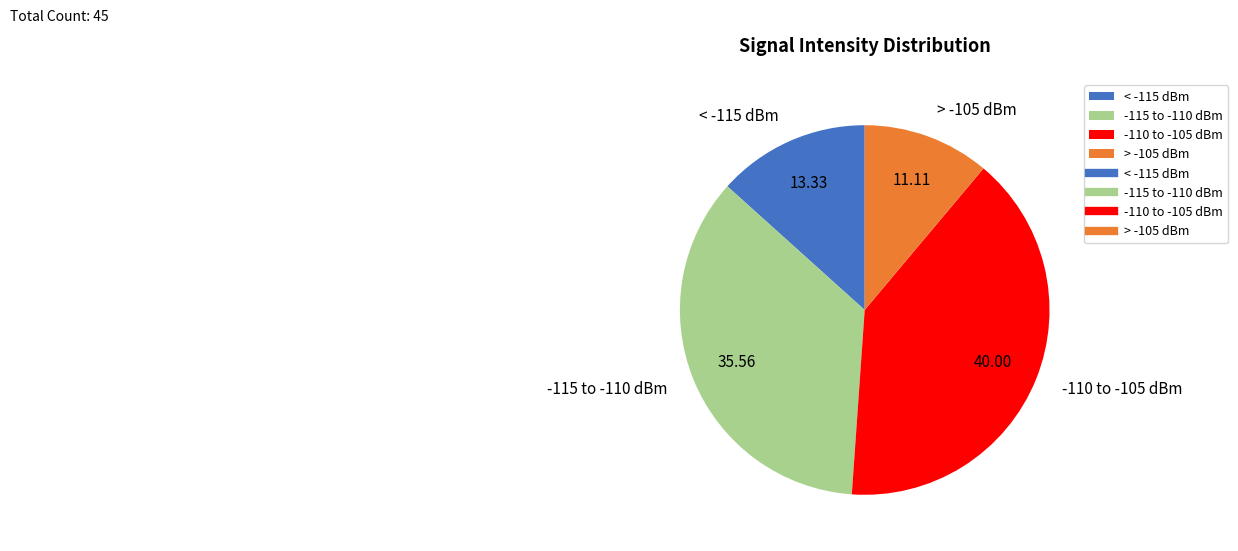

Which slice is the largest?

-110 to -105 dBm